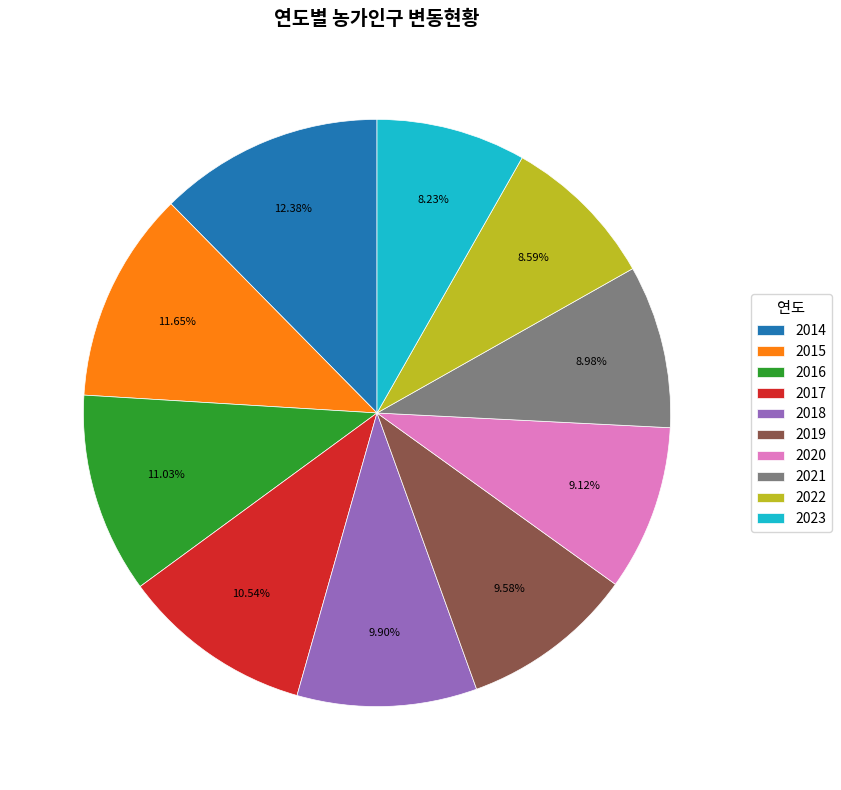

Is there any slice that represents more than half of the pie?

No